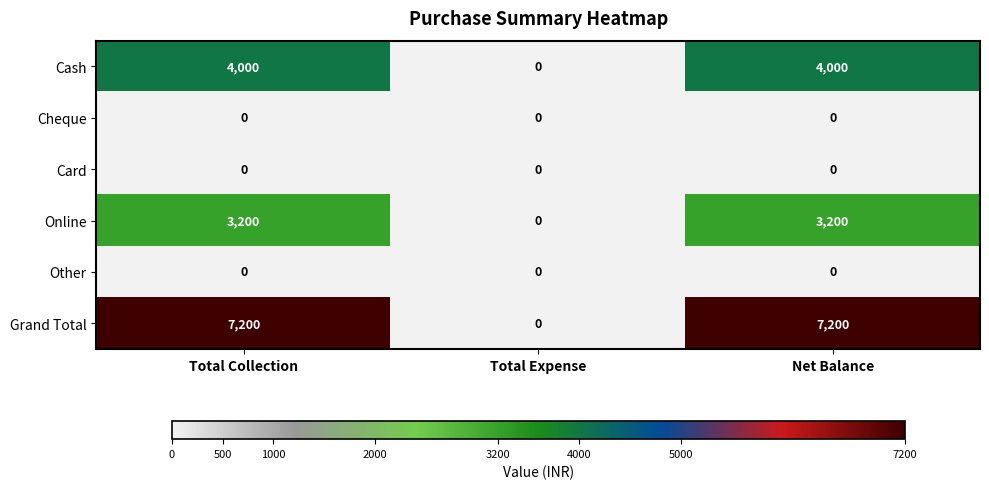

Which series has the largest total across all categories?

Grand Total